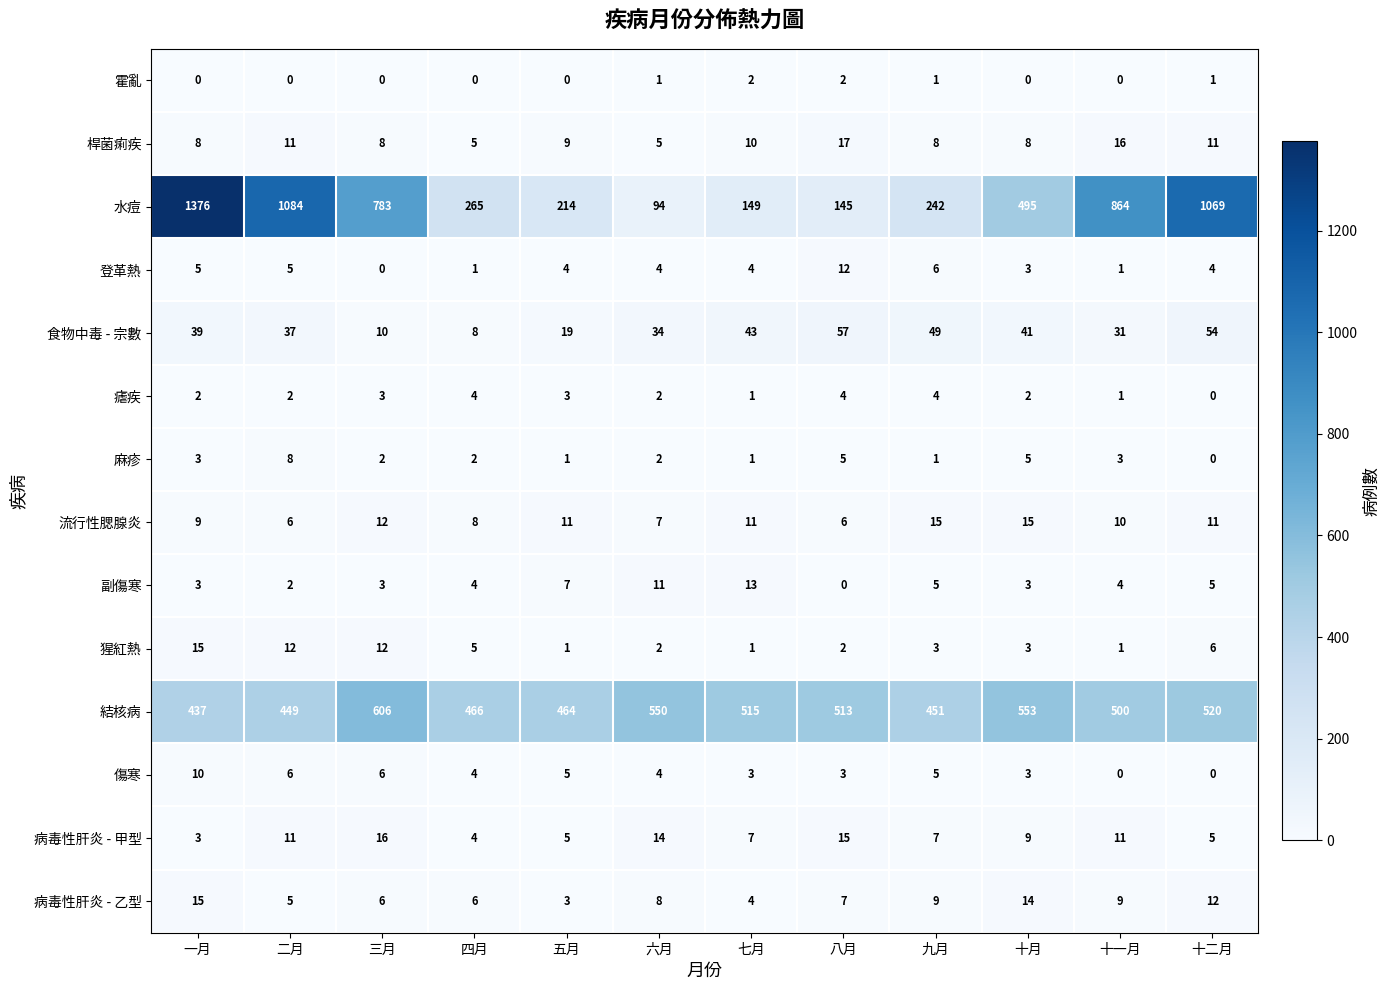

Which label corresponds to the largest value in the chart?

一月